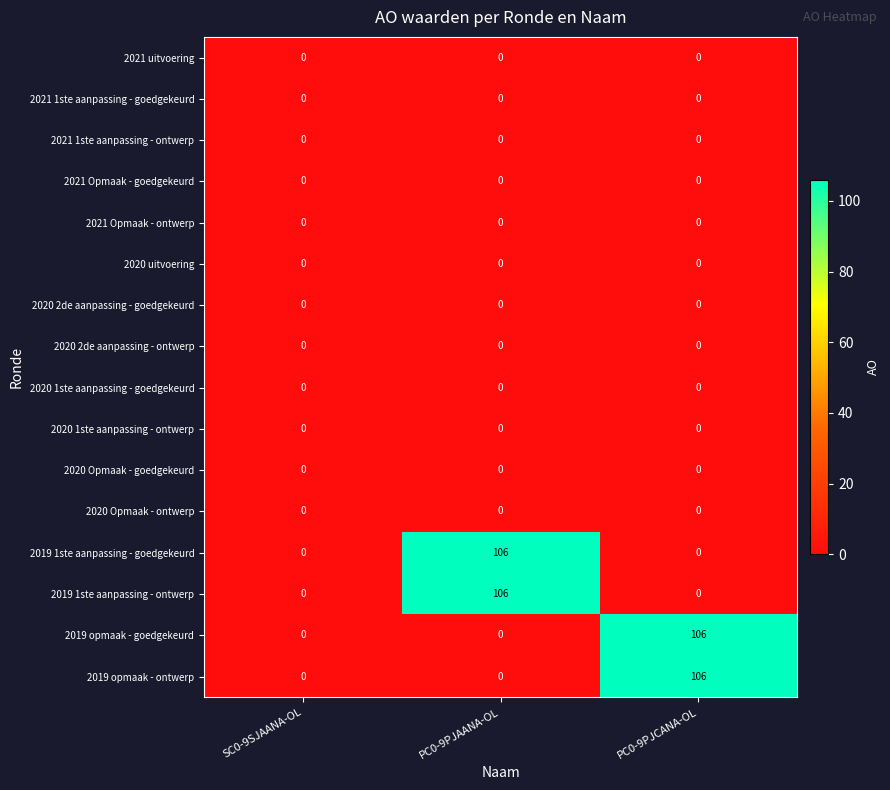

The value of 2021 Opmaak - goedgekeurd at PC0-9PJAANA-OL is 0. True or false?

True